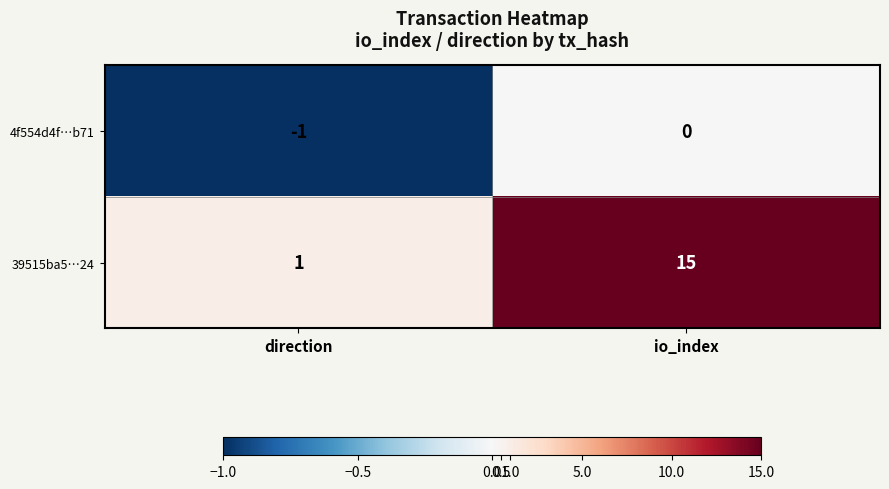

Reading right to left, extract all data points from this chart.

4f554d4f…b71: 0	-1
39515ba5…24: 15	1